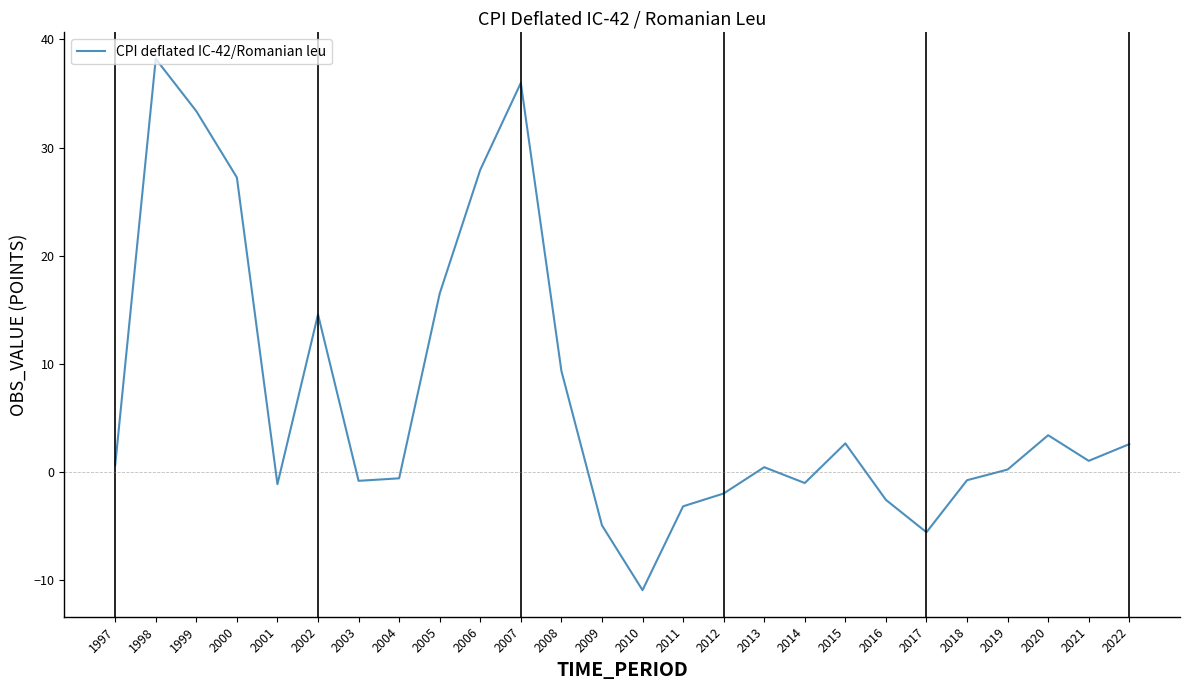

How many interior local valleys (lower than both neighbors) does the data have?

6